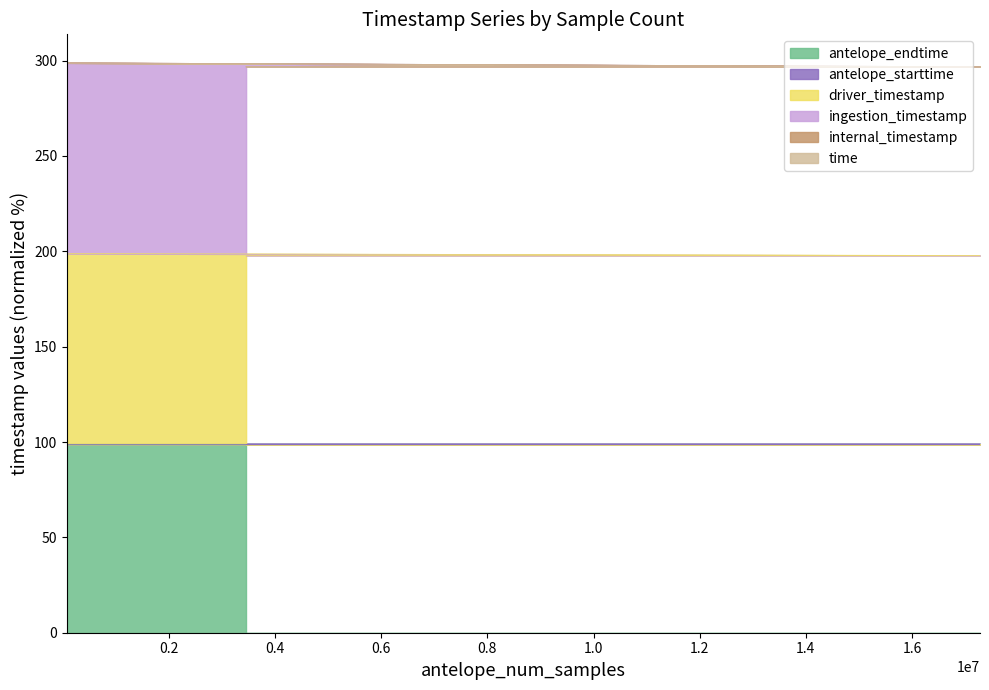

How many categories are shown in the chart?

3